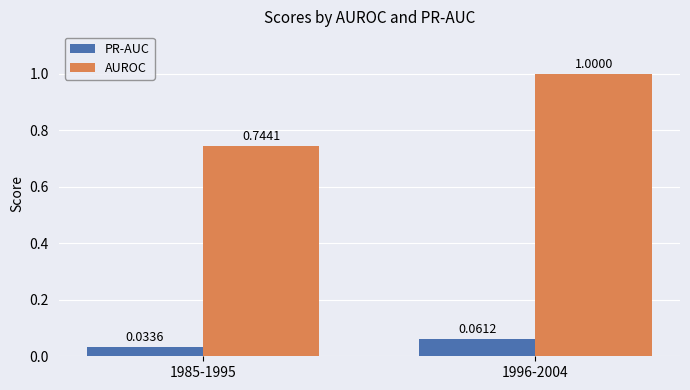

What are all the series names shown in the legend?

PR-AUC, AUROC